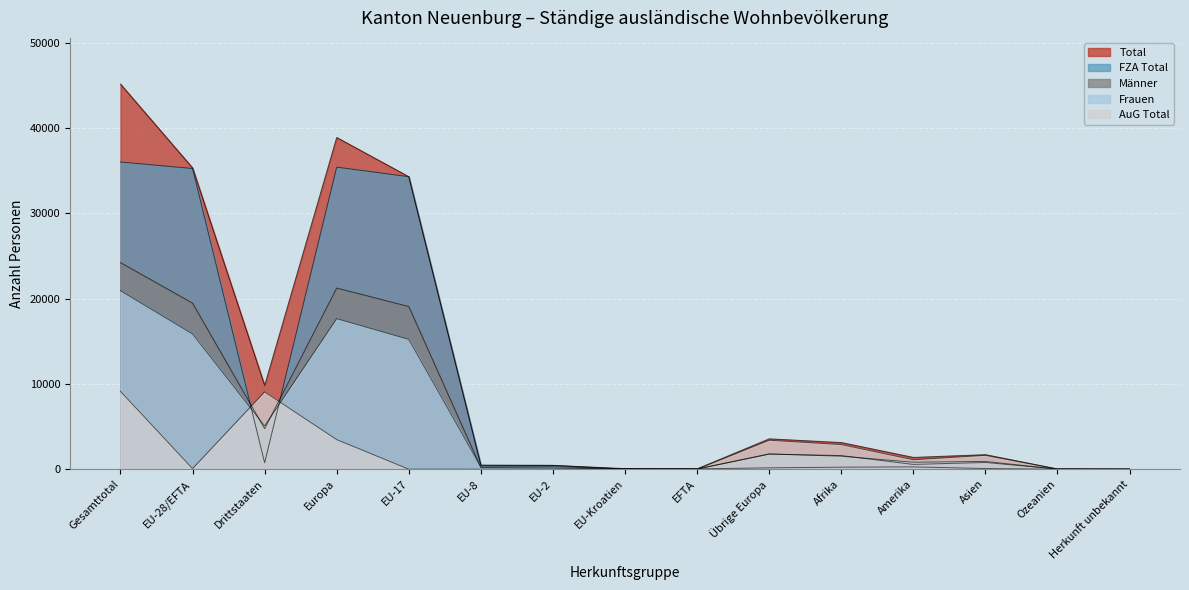

How many data points in AuG Total are above 71?

7